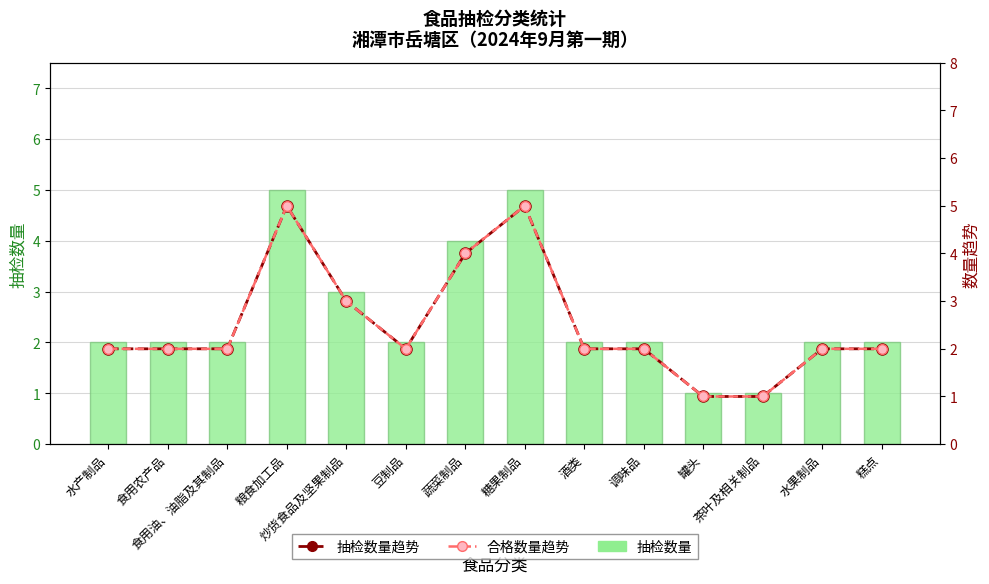

What is the approximate value of 抽检数量 at 粮食加工品?

5